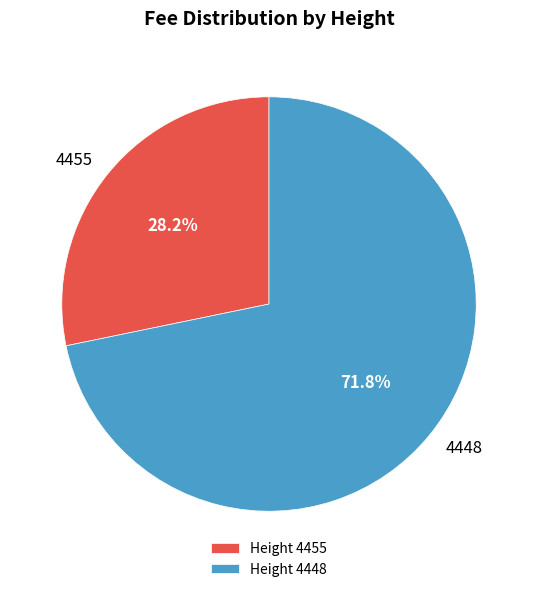

Is Height 4448 the majority of the pie?

Yes